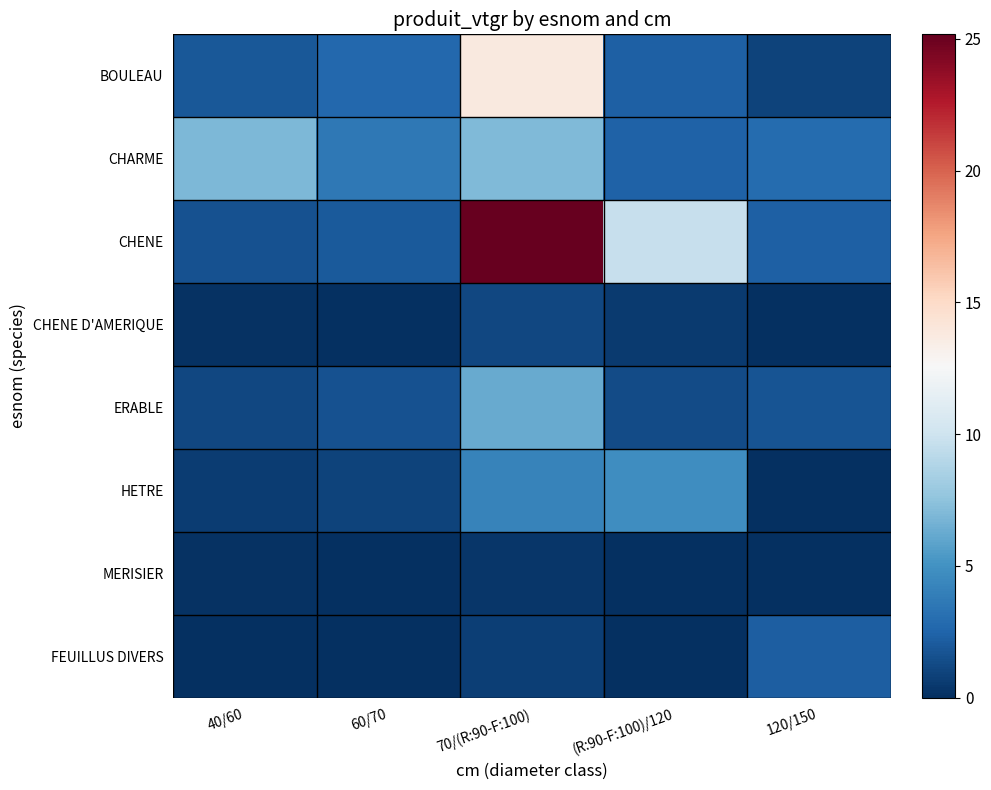

At how many categories does at least one series exceed 0?

5